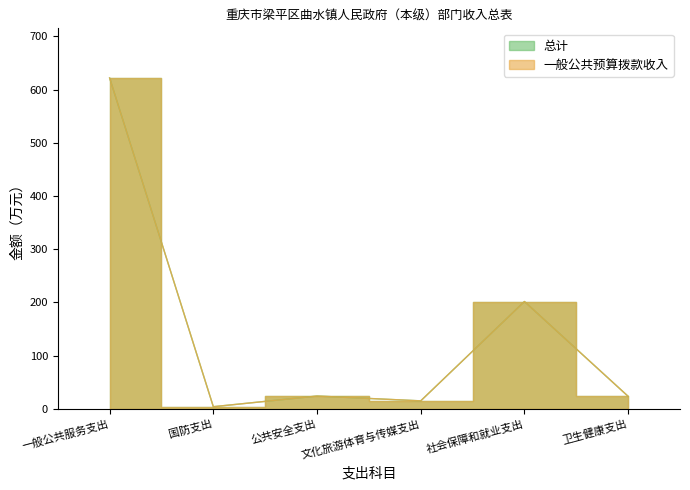

How many lines are shown in the chart?

2